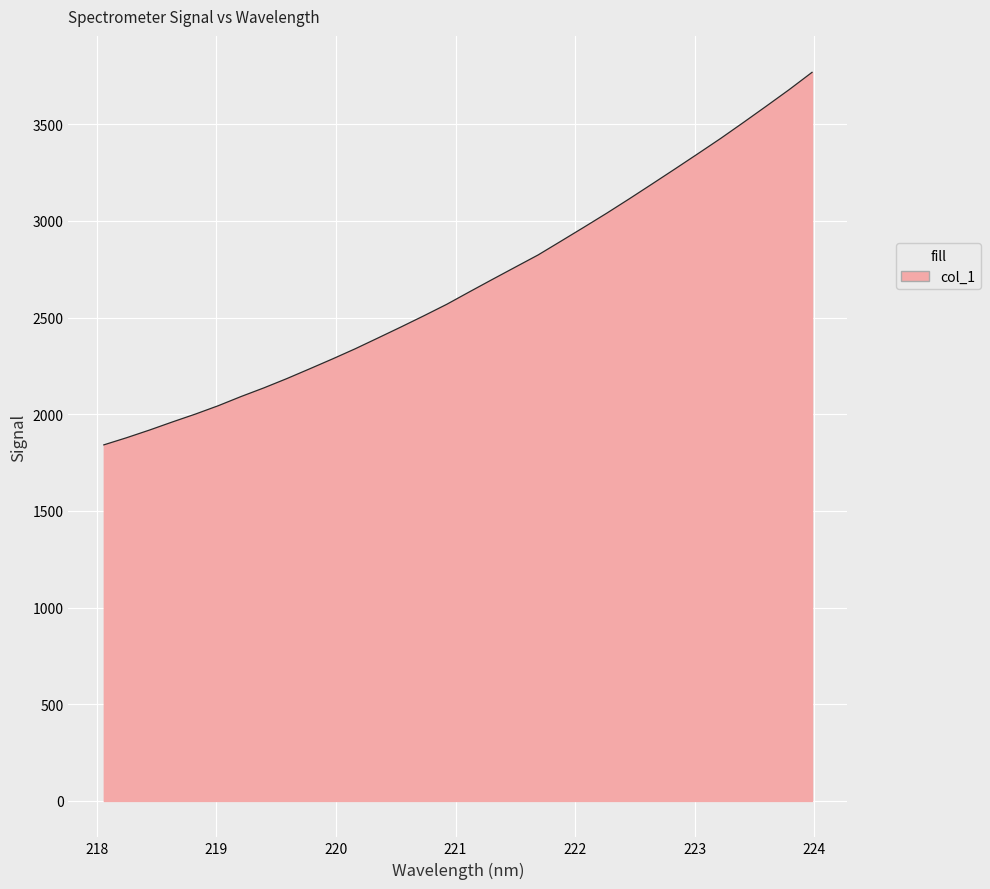

Reading right to left, list all the values displayed in this chart.

3768.7	3679.4	3594.1	3509.9	3427.1	3347.8	3269.4	3191.9	3114.9	3039.7	2967.0	2895.4	2824.1	2761.0	2697.7	2633.7	2568.8	2509.5	2451.7	2395.1	2339.1	2286.2	2235.0	2184.4	2136.6	2091.7	2044.1	2000.8	1960.4	1918.5	1878.9	1841.8